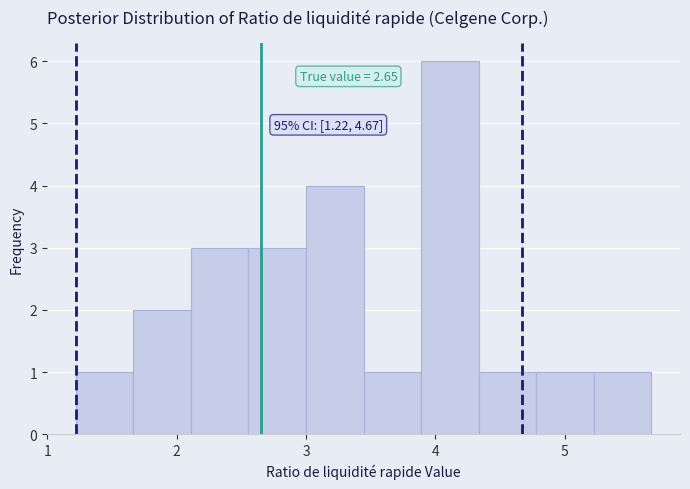

Which range on the x-axis has the tallest bar?

3.9 to 4.3